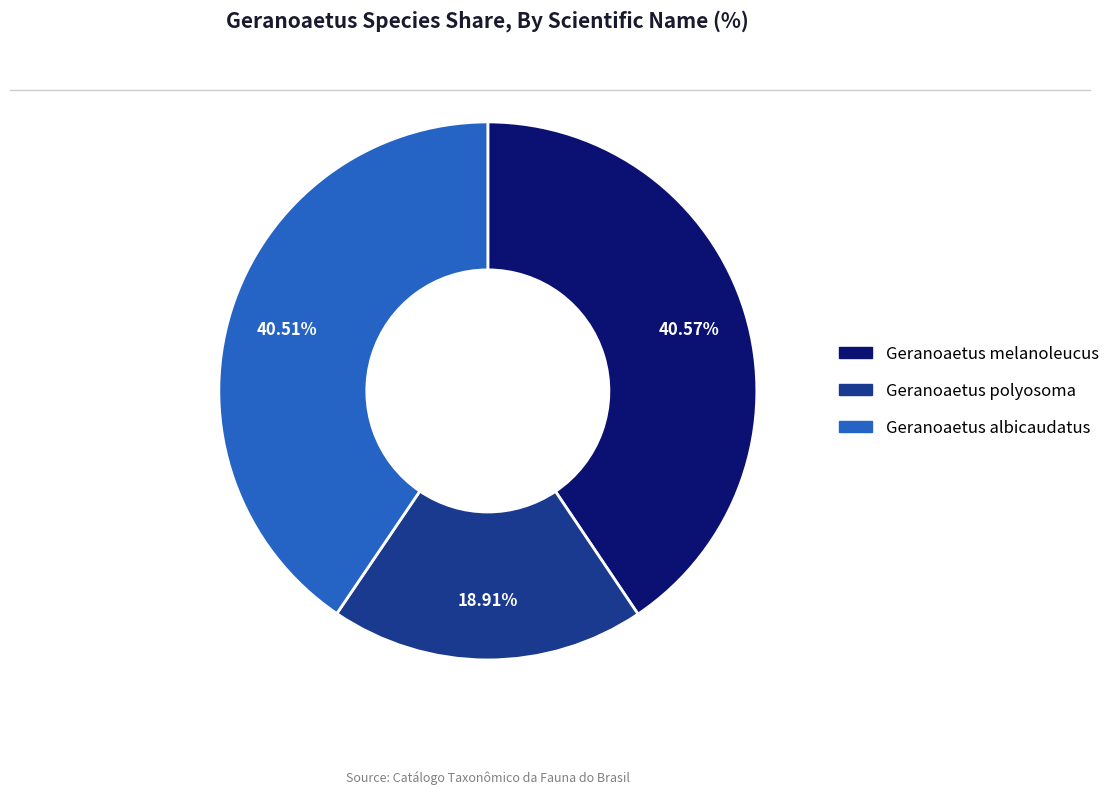

What is the smallest slice in the pie chart?

Geranoaetus polyosoma